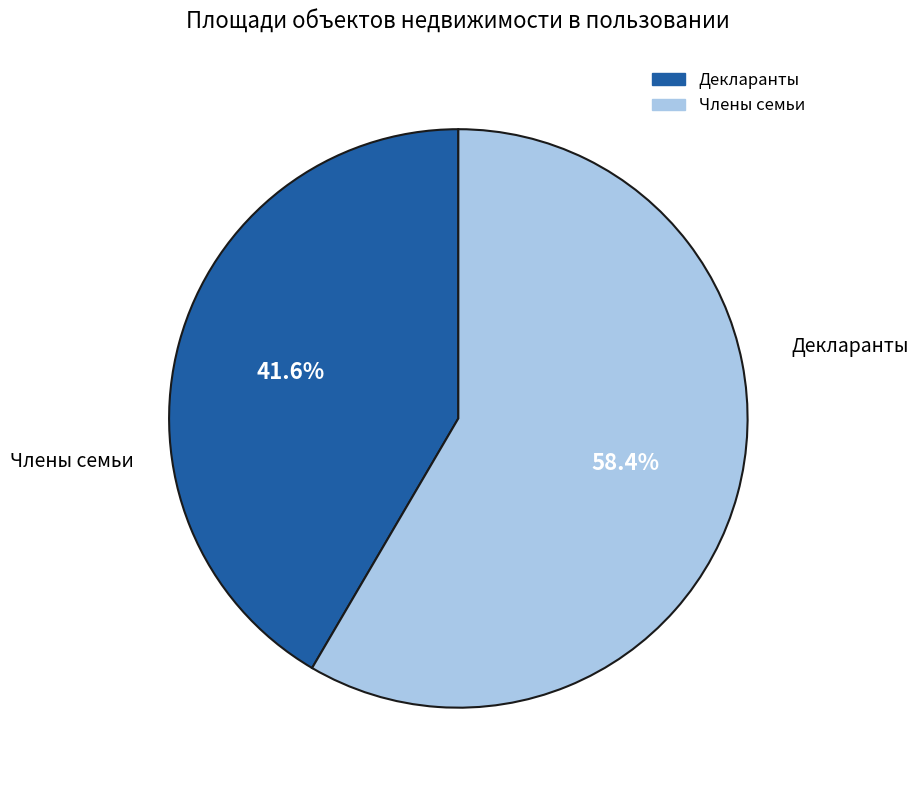

Is there any slice that represents more than half of the pie?

Yes